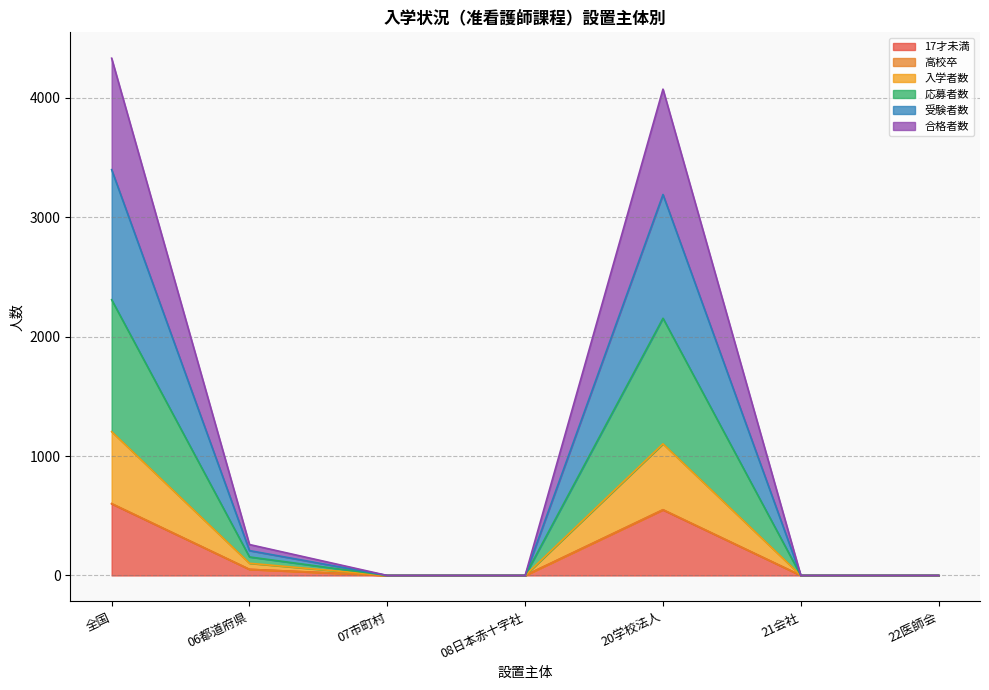

The value of 17才未満 at 22医師会 is -234. True or false?

False